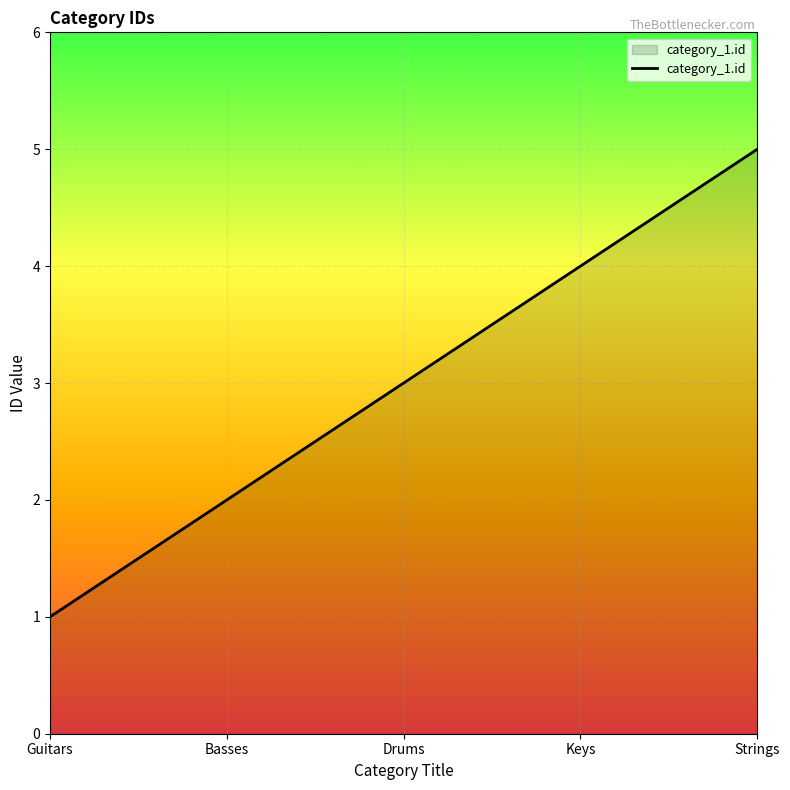

Which has a higher value, Guitars or Basses?

Basses